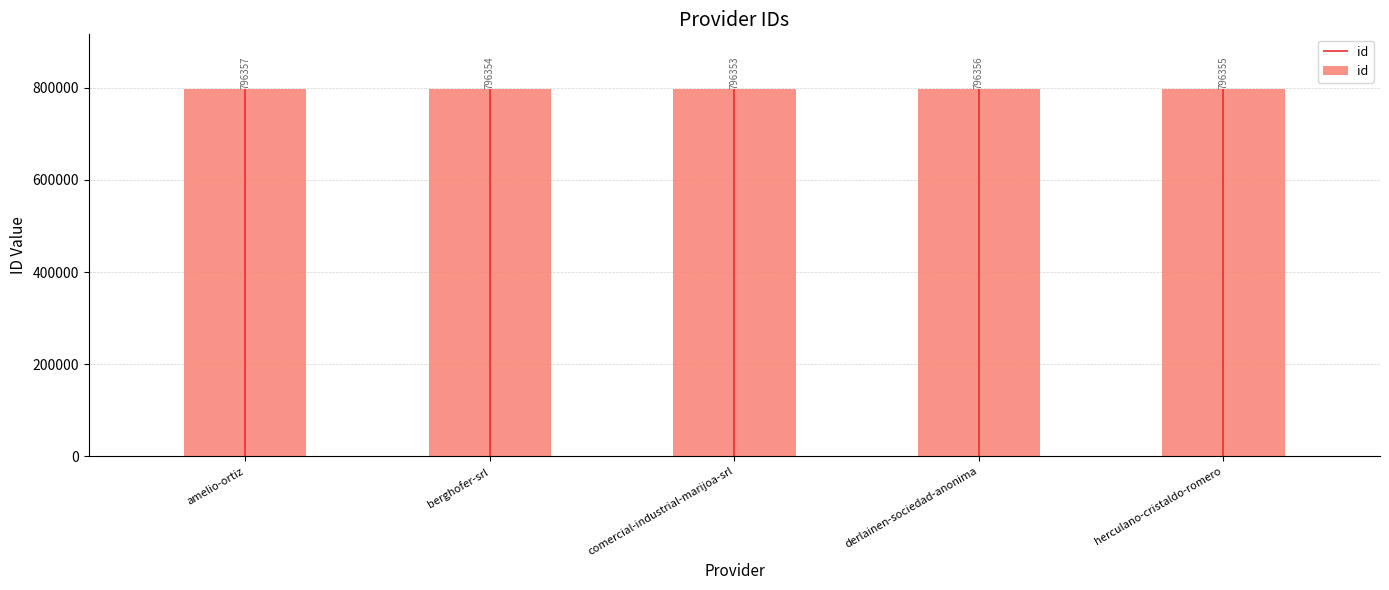

The value at herculano-cristaldo-romero is 796355. True or false?

True